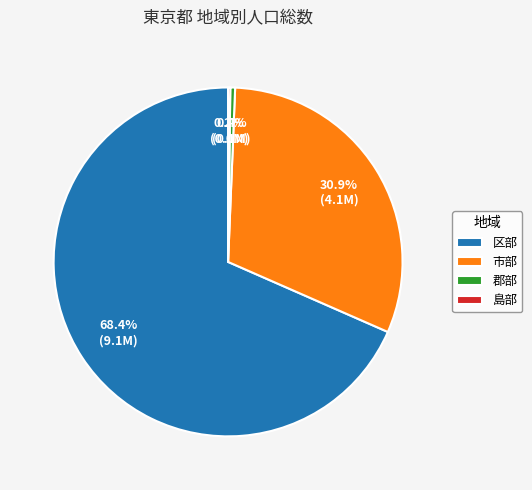

Is the sum of 郡部 and 市部 greater than half?

No